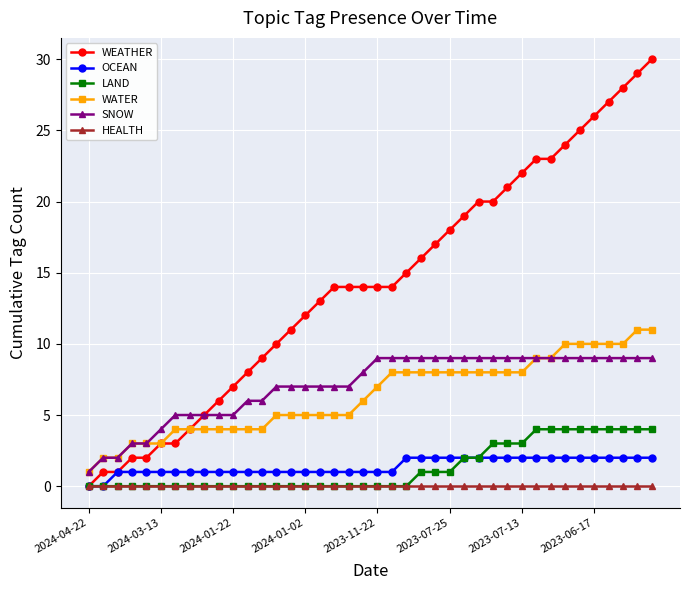

What is the greatest value displayed?

30